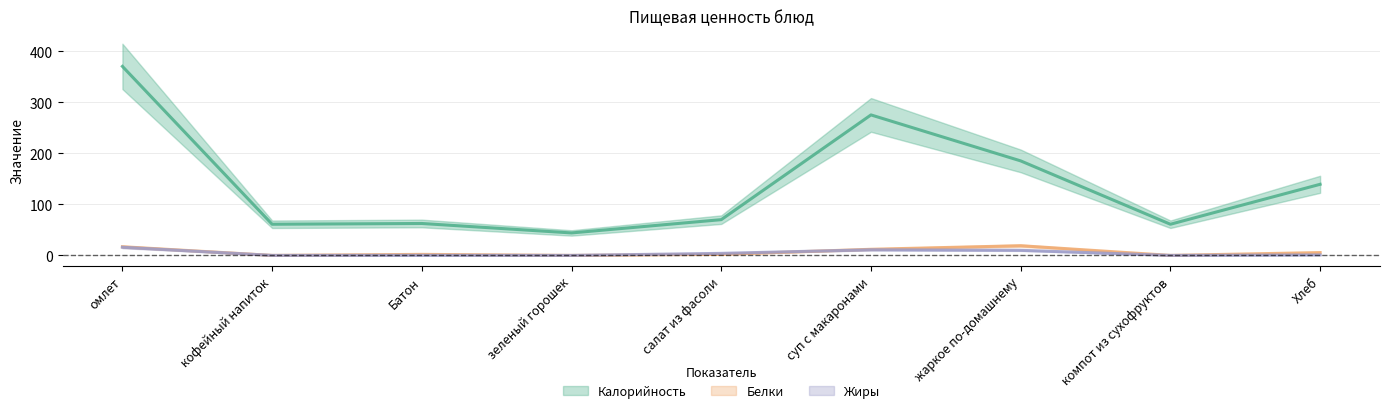

Reading right to left, extract all data points from this chart.

Калорийность: Хлеб=139.2	компот из сухофруктов=61.0	жаркое по-домашнему=185.0	суп с макаронами=275.0	салат из фасоли=70.0	зеленый горошек=44.0	Батон=62.5	кофейный напиток=61.0	омлет=370.0
Белки: Хлеб=5.6	компот из сухофруктов=0.0	жаркое по-домашнему=19.0	суп с макаронами=12.0	салат из фасоли=2.0	зеленый горошек=0.0	Батон=2.0	кофейный напиток=0.0	омлет=17.0
Жиры: Хлеб=1.0	компот из сухофруктов=0.0	жаркое по-домашнему=10.0	суп с макаронами=11.0	салат из фасоли=4.0	зеленый горошек=0.0	Батон=0.2	кофейный напиток=0.0	омлет=16.0